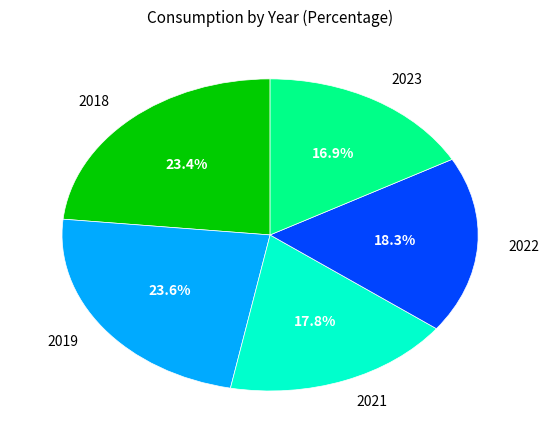

How many segments does this pie chart have?

5